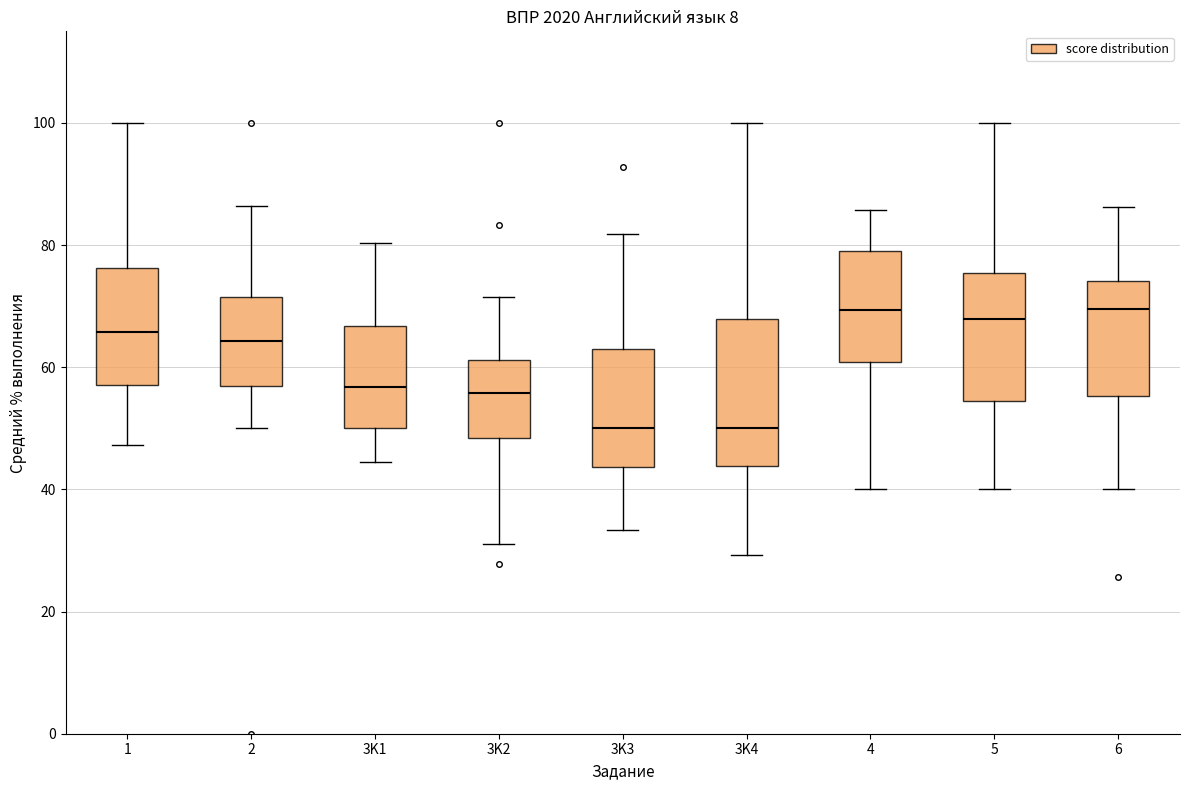

Reading left to right, read every box against the y-axis: the position of its median line, the range the box covers, and the ends of its whiskers. The values are not printed on the chart, so give them approximately, as read against the axis.

1: median 66, box 58 to 76, whiskers 48 to 100
2: median 64, box 56 to 72, whiskers 50 to 86
3K1: median 56, box 50 to 66, whiskers 44 to 80
3K2: median 56, box 48 to 62, whiskers 32 to 72
3K3: median 50, box 44 to 62, whiskers 34 to 82
3K4: median 50, box 44 to 68, whiskers 30 to 100
4: median 70, box 60 to 78, whiskers 40 to 86
5: median 68, box 54 to 76, whiskers 40 to 100
6: median 70, box 56 to 74, whiskers 40 to 86